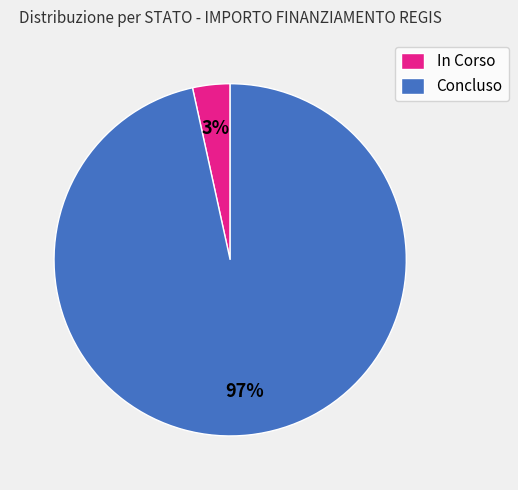

How many segments does this pie chart have?

2